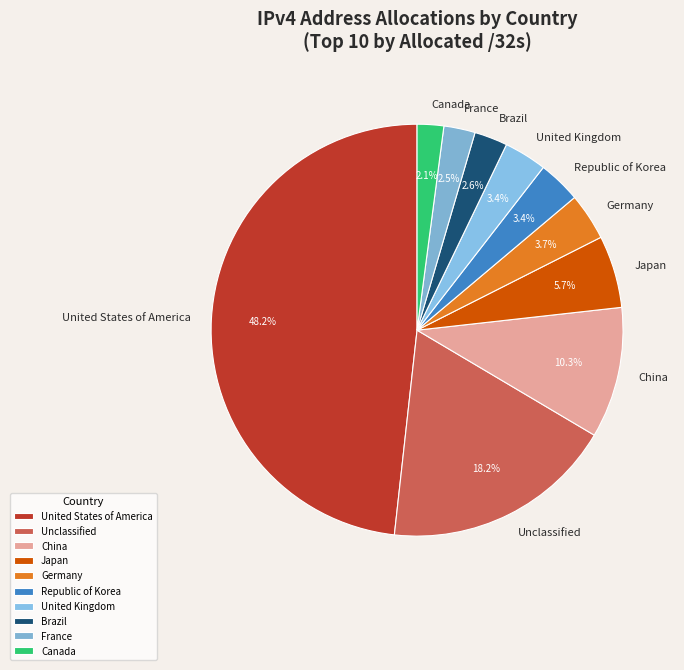

Does any single category account for the majority?

No